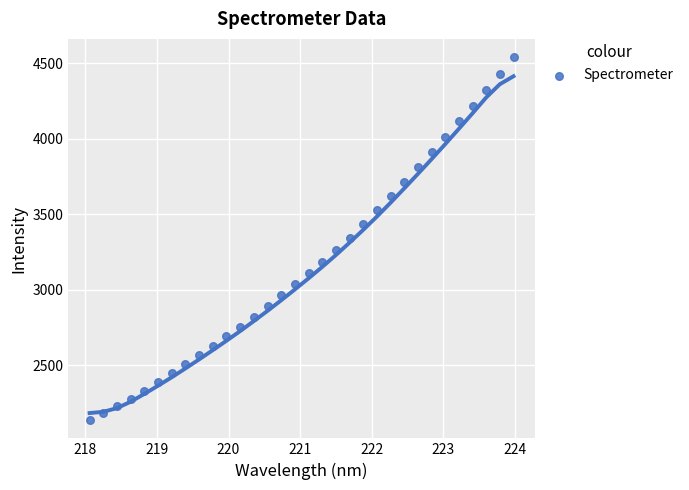

What is the range of Y values (max minus min)?

2403.4